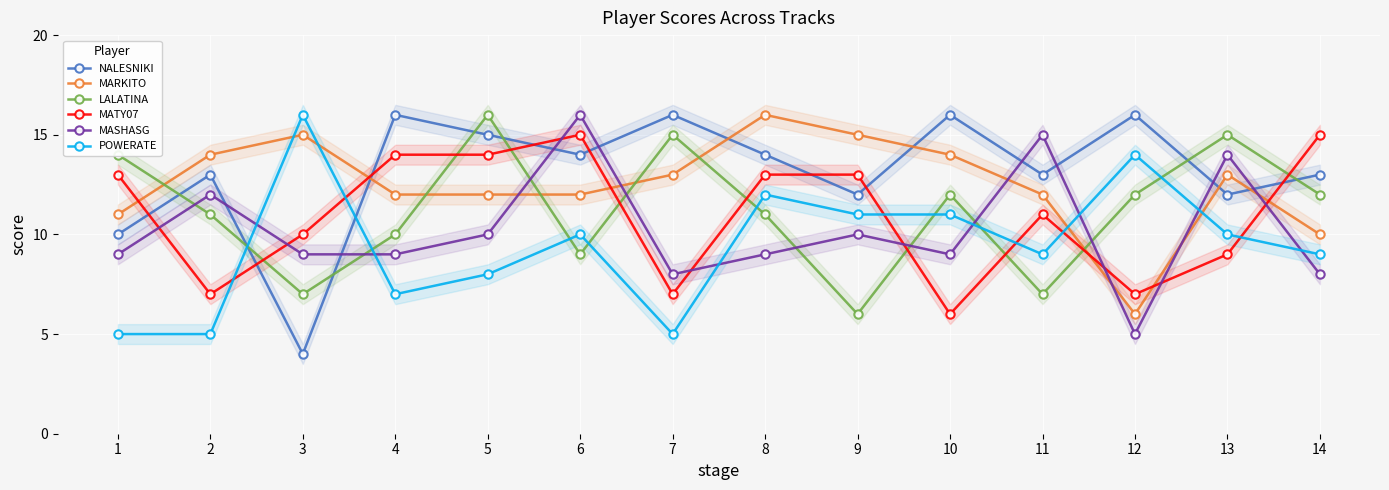

The MARKITO series shows 12 at 6. True or false?

True